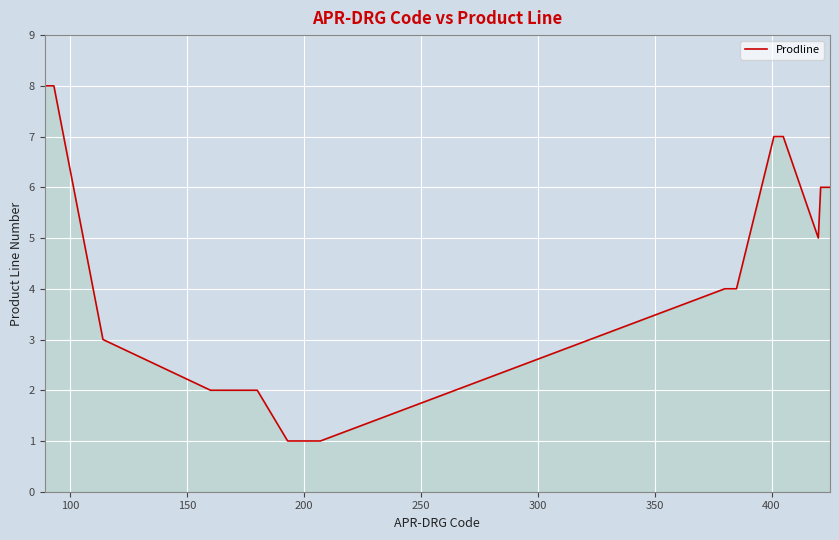

What is the smallest value displayed?

1